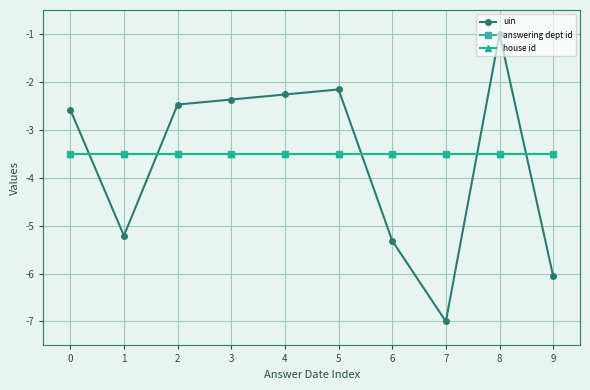

The answering dept id series shows -3.5 at 4. True or false?

True